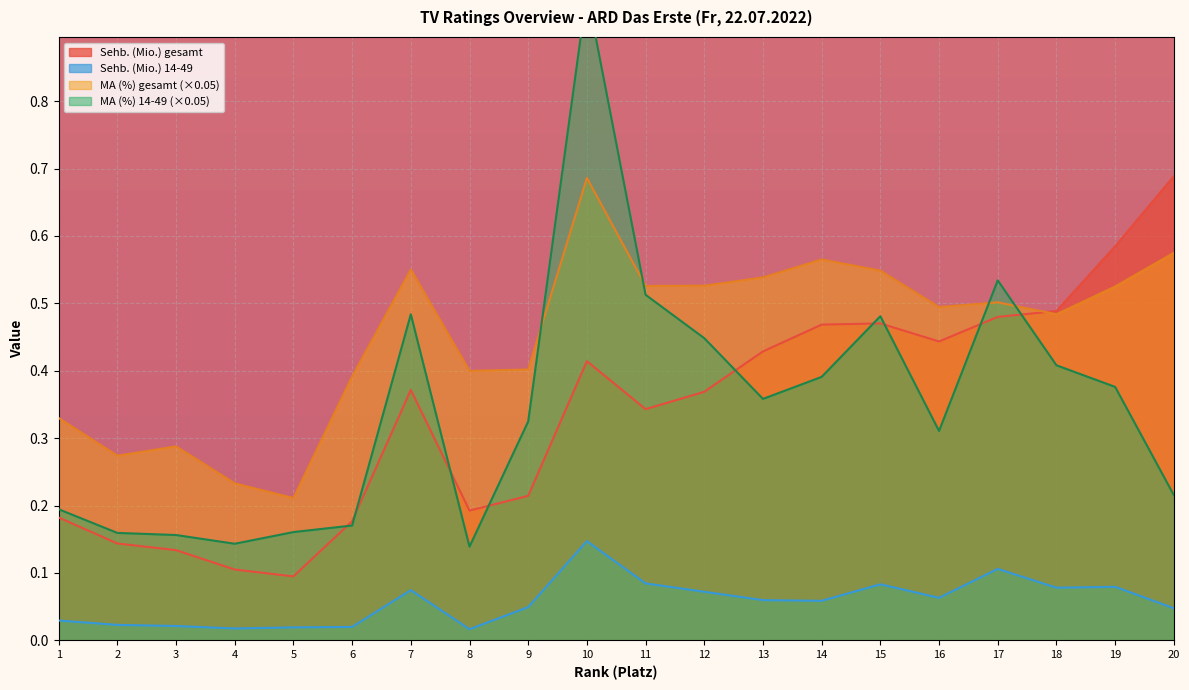

What is the total value across all series at 20?

1.5